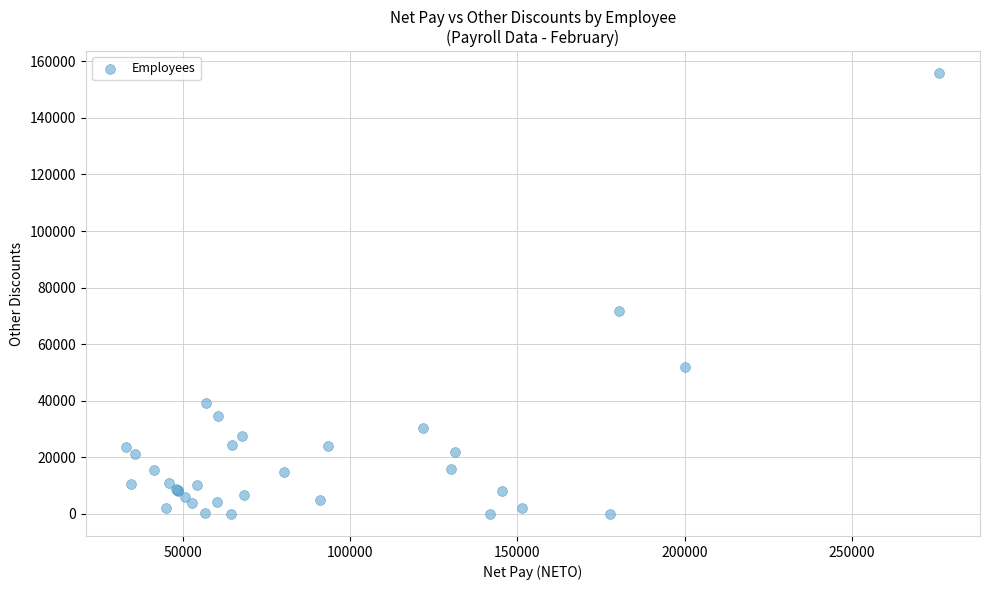

What Y value in the scatter plot is closest to 77889?

71625.8